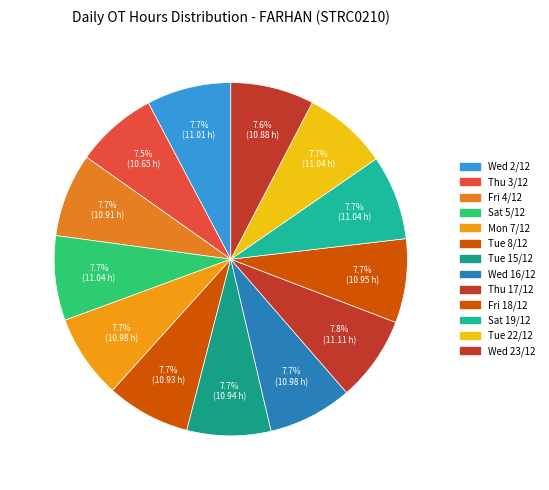

How many segments does this pie chart have?

13